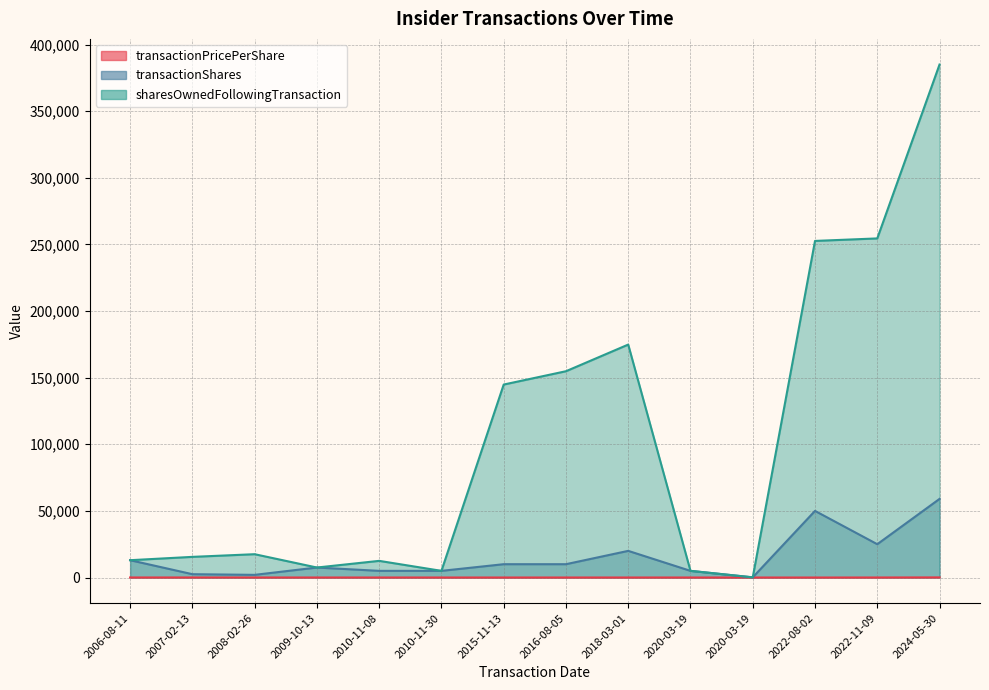

What is the difference between the transactionPricePerShare values at 2010-11-30 and 2006-08-11?

12.1